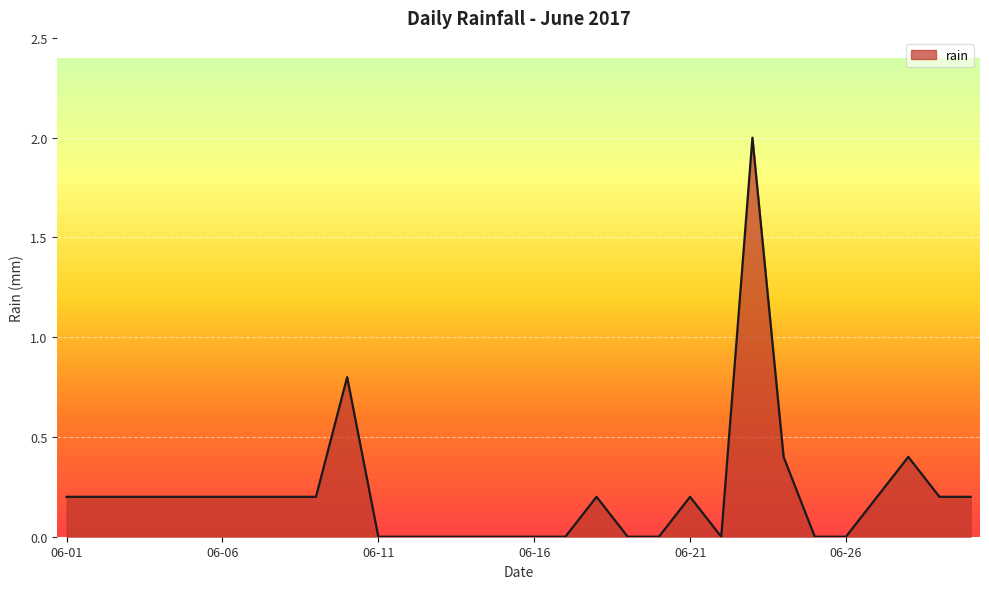

What is the maximum value shown in the chart?

2.0